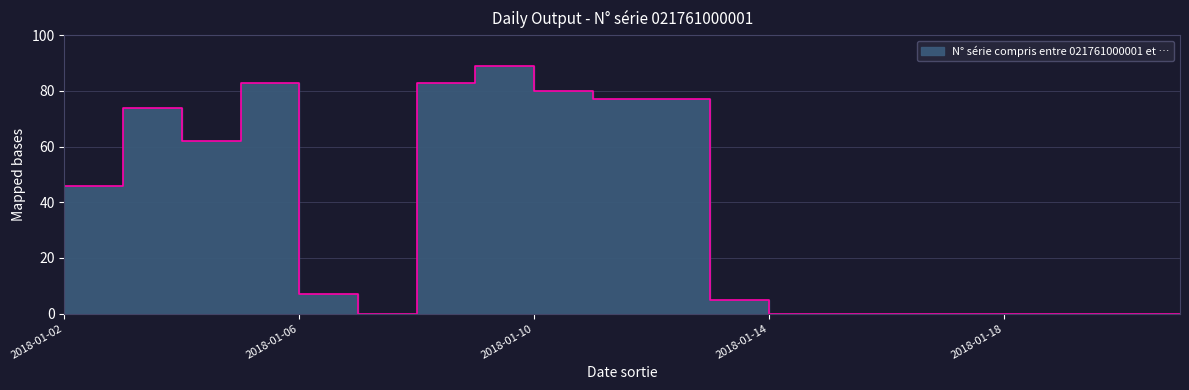

How many distinct data groups are displayed?

1